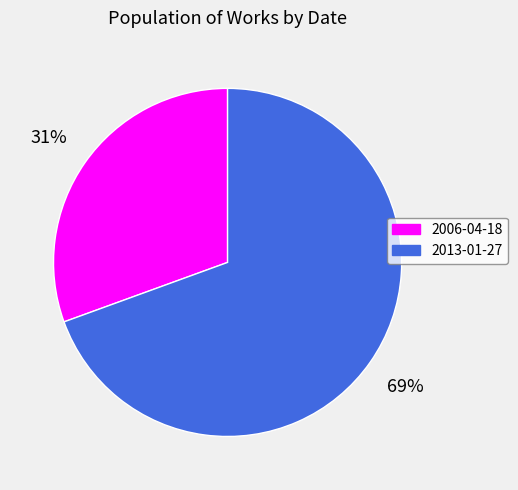

How many segments does this pie chart have?

2